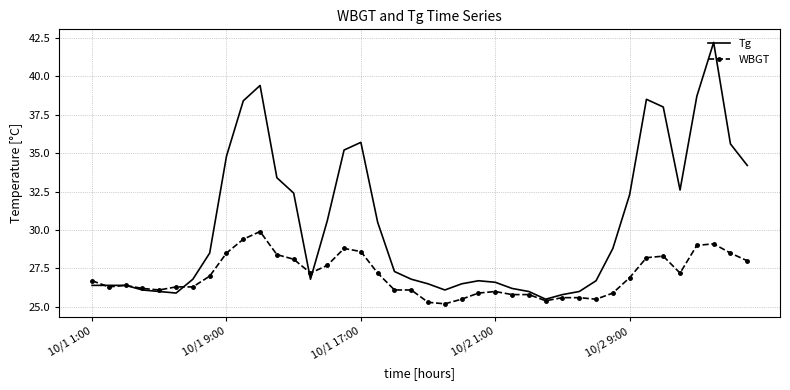

What is the sum of all Tg values?

1213.3